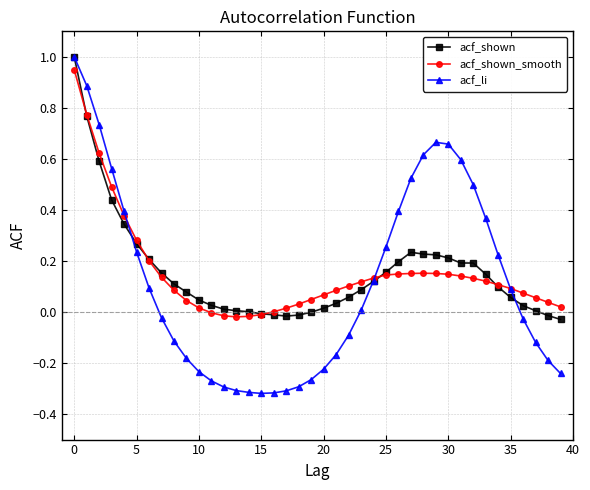

Which series has the widest spread of values?

acf_li